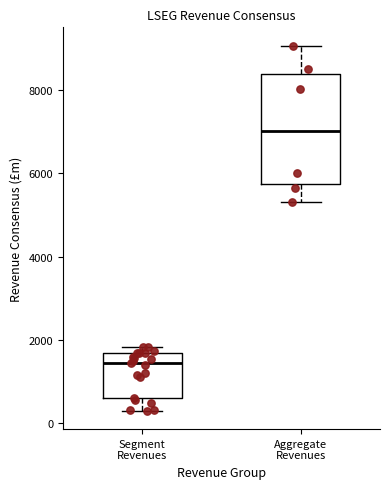

Reading left to right, transcribe this box plot: for each box, give where its median line is, the range the box spans, and where its two whiskers end, as read against the y-axis. The values are not printed on the chart, so give them approximately, as read against the axis.

Segment Revenues: median 1400, box 600 to 1600, whiskers 200 to 1800
Aggregate Revenues: median 7000, box 5800 to 8400, whiskers 5400 to 9000